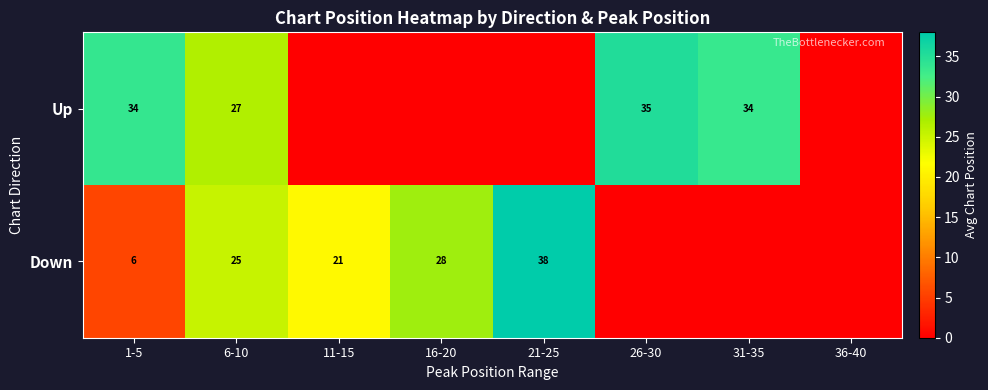

How many categories are shown in the chart?

8